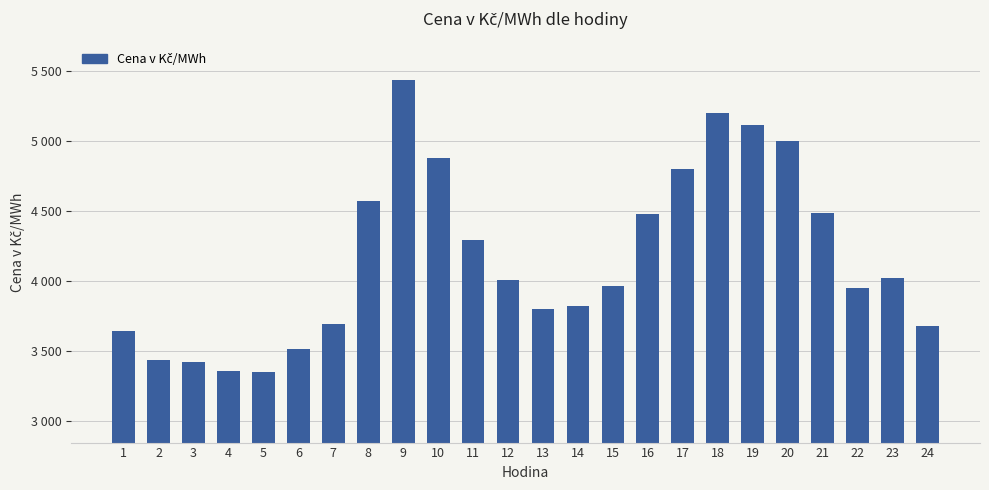

At which label is the value closest to 4392?

16